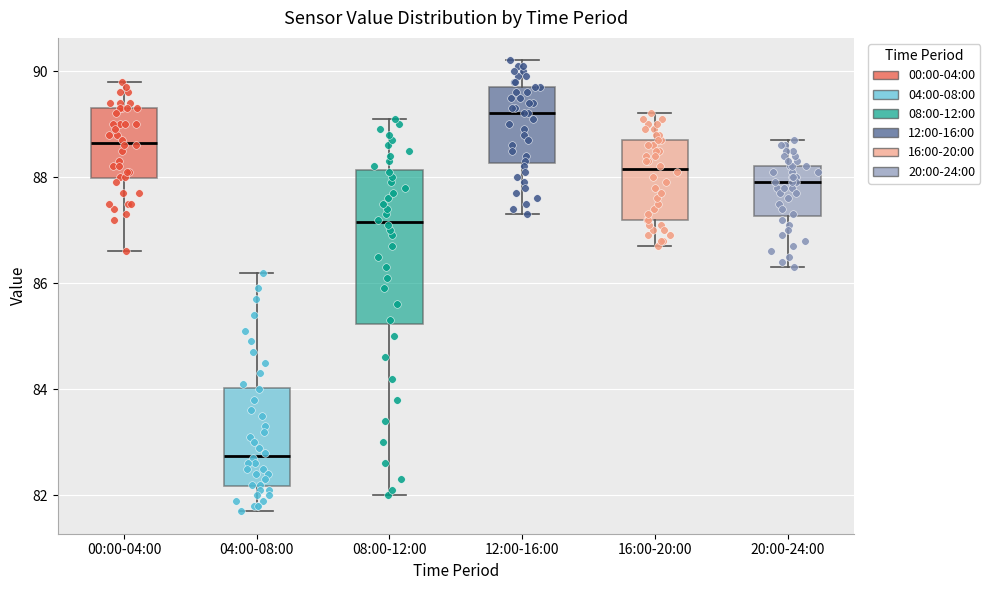

Which box is the tallest, from its lower edge to its upper edge?

08:00-12:00